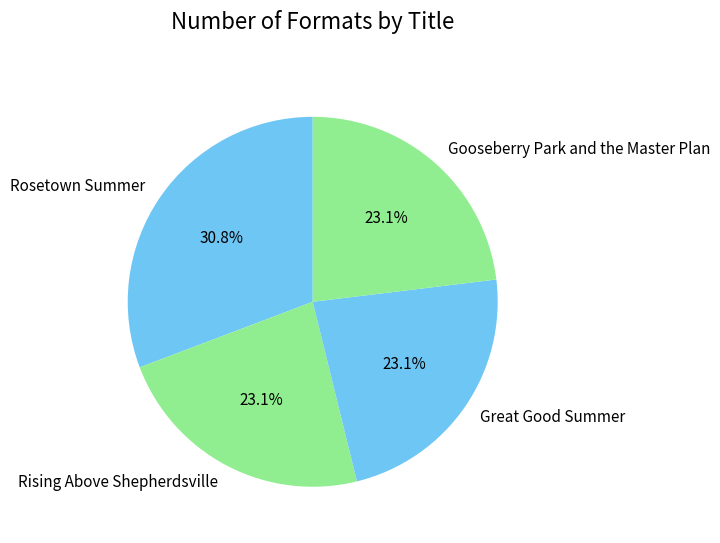

Does Gooseberry Park and the Master Plan account for over 50% of the chart?

No